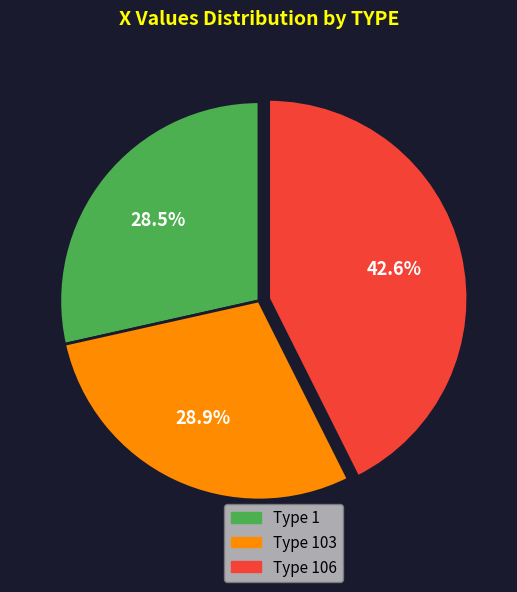

Is there a majority slice in this chart?

No